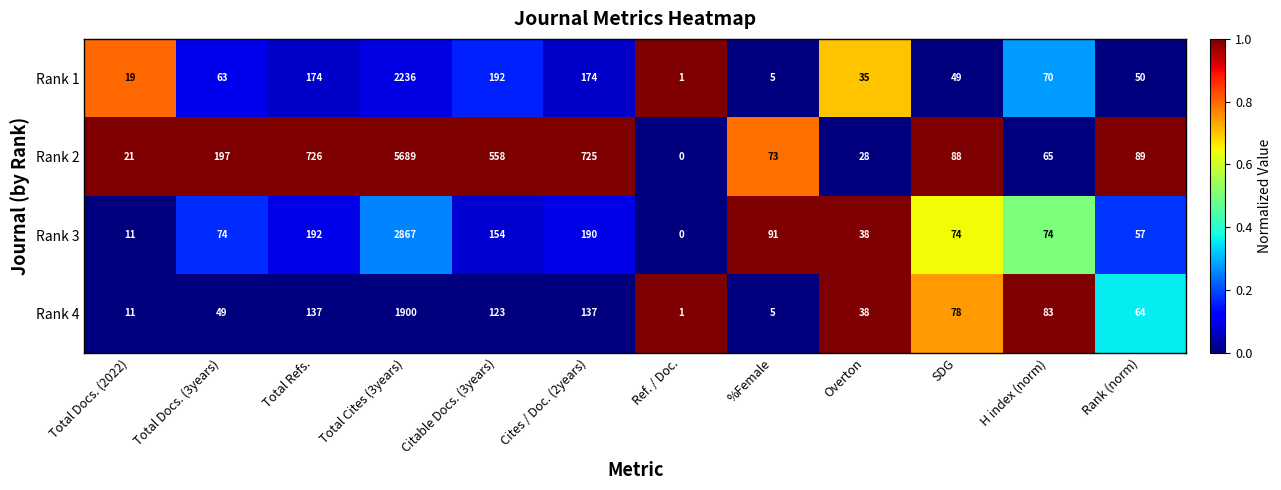

Which series changed the most between Citable Docs. (3years) and Ref. / Doc.?

Rank 2